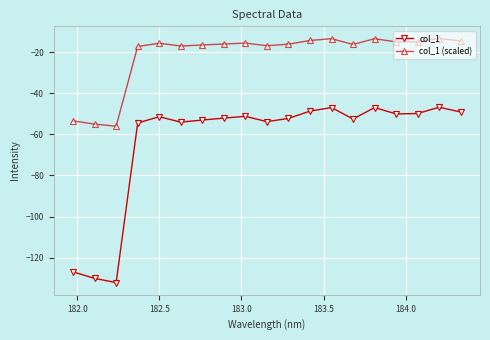

Which series has the largest total across all categories?

col_1 (scaled)